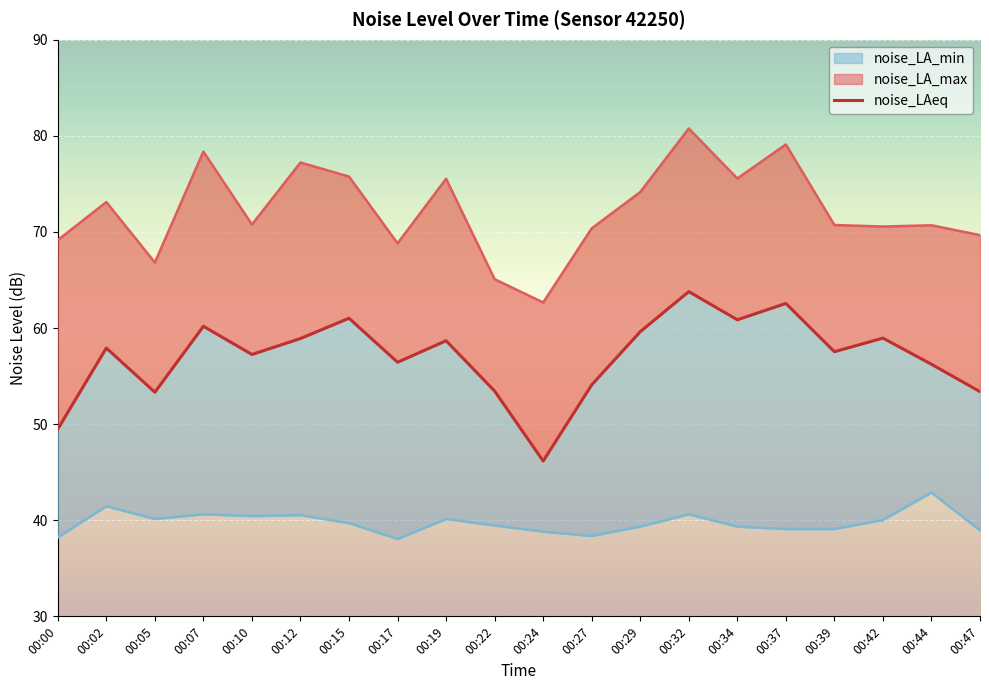

Reading left to right, what are all the values shown in this chart?

noise_LA_max: 00:00=69.2	00:02=73.1	00:05=66.8	00:07=78.4	00:10=70.8	00:12=77.2	00:15=75.8	00:17=68.8	00:19=75.5	00:22=65.1	00:24=62.7	00:27=70.4	00:29=74.2	00:32=80.8	00:34=75.6	00:37=79.1	00:39=70.7	00:42=70.6	00:44=70.7	00:47=69.7
noise_LAeq: 00:00=49.5	00:02=57.9	00:05=53.3	00:07=60.2	00:10=57.2	00:12=58.9	00:15=61.0	00:17=56.4	00:19=58.7	00:22=53.4	00:24=46.2	00:27=54.1	00:29=59.6	00:32=63.8	00:34=60.9	00:37=62.6	00:39=57.5	00:42=59.0	00:44=56.2	00:47=53.4
noise_LA_min: 00:00=38.2	00:02=41.5	00:05=40.1	00:07=40.6	00:10=40.4	00:12=40.5	00:15=39.7	00:17=38.0	00:19=40.1	00:22=39.5	00:24=38.8	00:27=38.4	00:29=39.3	00:32=40.6	00:34=39.3	00:37=39.1	00:39=39.1	00:42=40.0	00:44=42.9	00:47=39.0